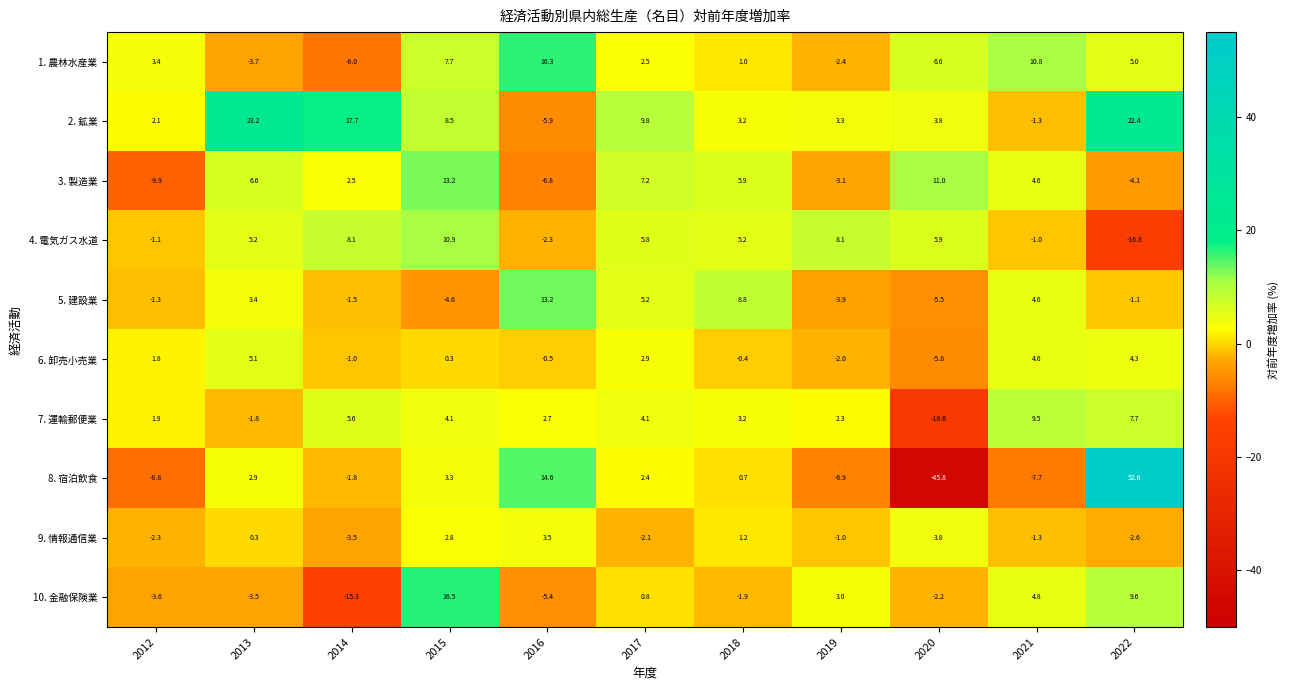

How many data points in 3. 製造業 are less than 4?

5